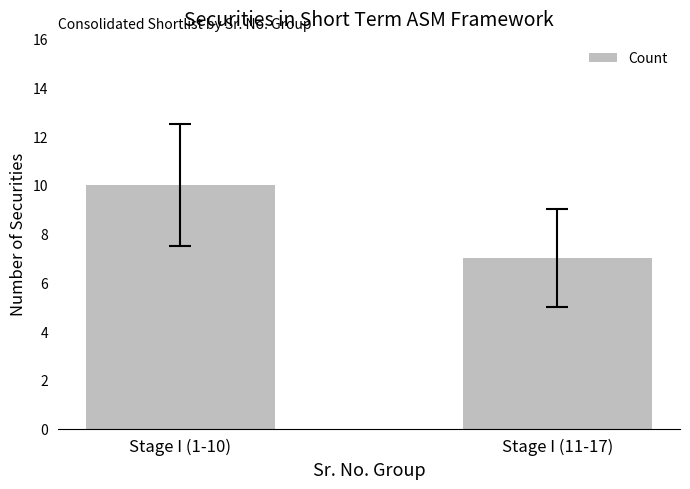

Between Stage I (1-10) and Stage I (11-17), which is larger?

Stage I (1-10)